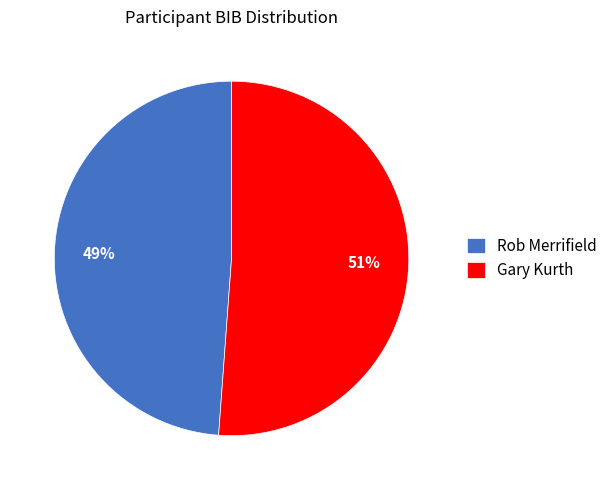

Which slice is the smallest?

Rob Merrifield